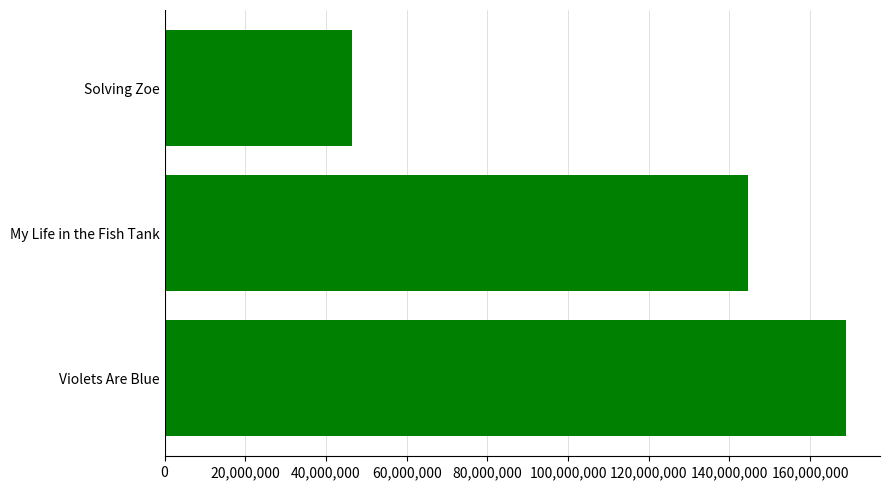

Is it true that the value at My Life in the Fish Tank is 144627871?

True